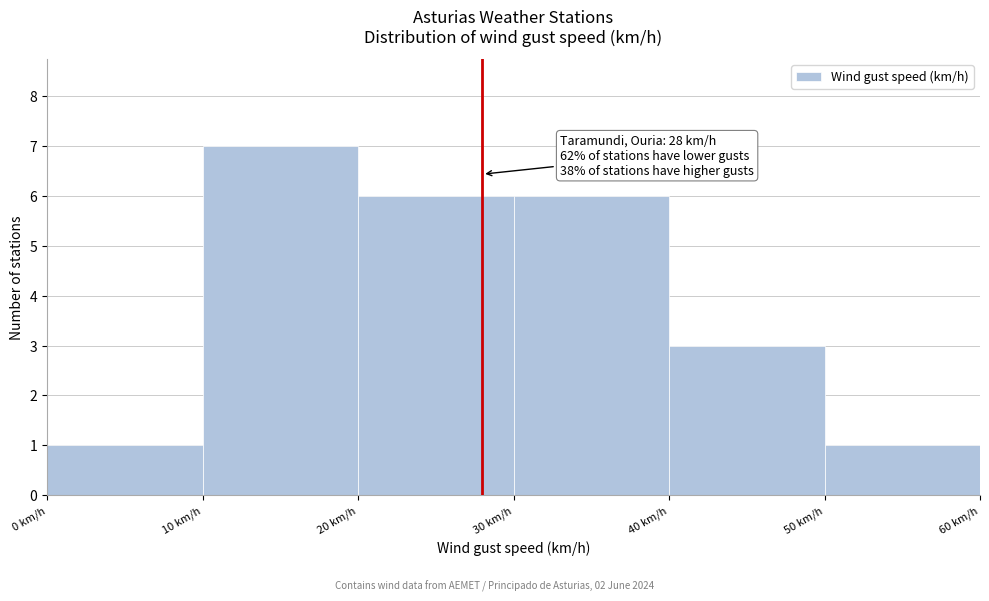

Over which range of the x-axis is the bar tallest?

10 to 20